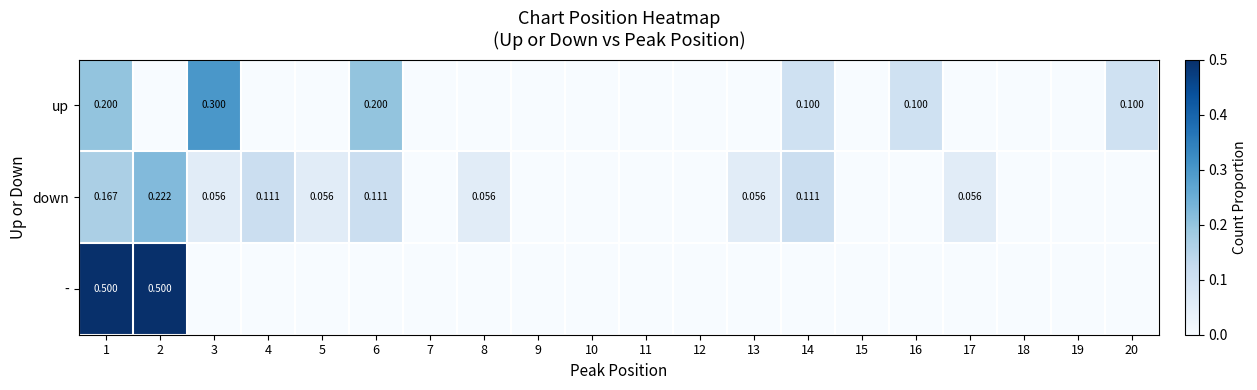

The - series shows 0.3 at 20. True or false?

False